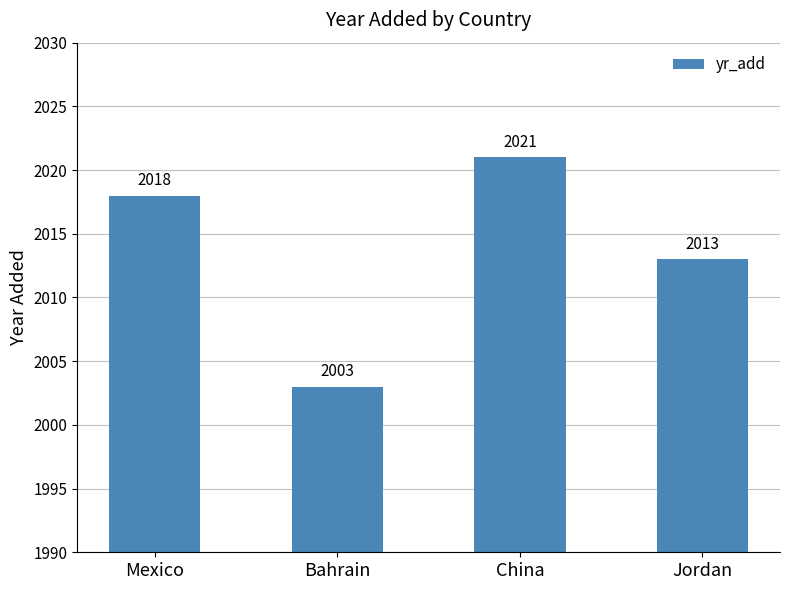

Where is the data nearest to the value 2012?

Jordan